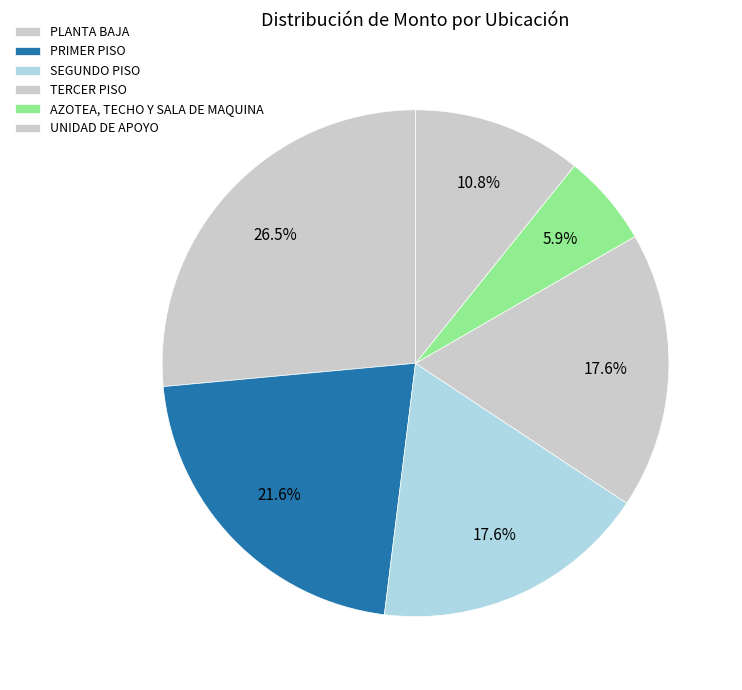

Is the sum of UNIDAD DE APOYO and TERCER PISO greater than half?

No